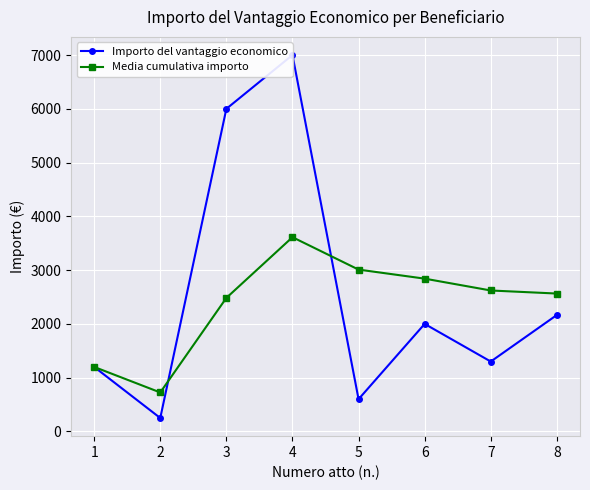

What is the total value across all series at 7?

3921.4